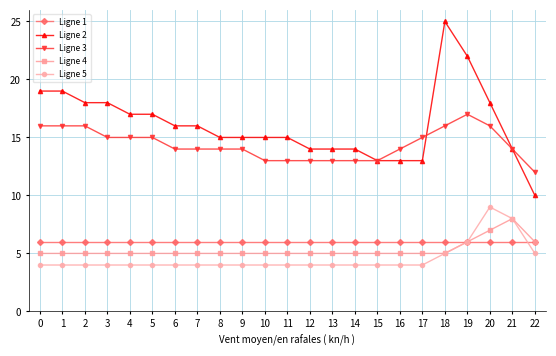

Which label corresponds to the largest value in the chart?

18